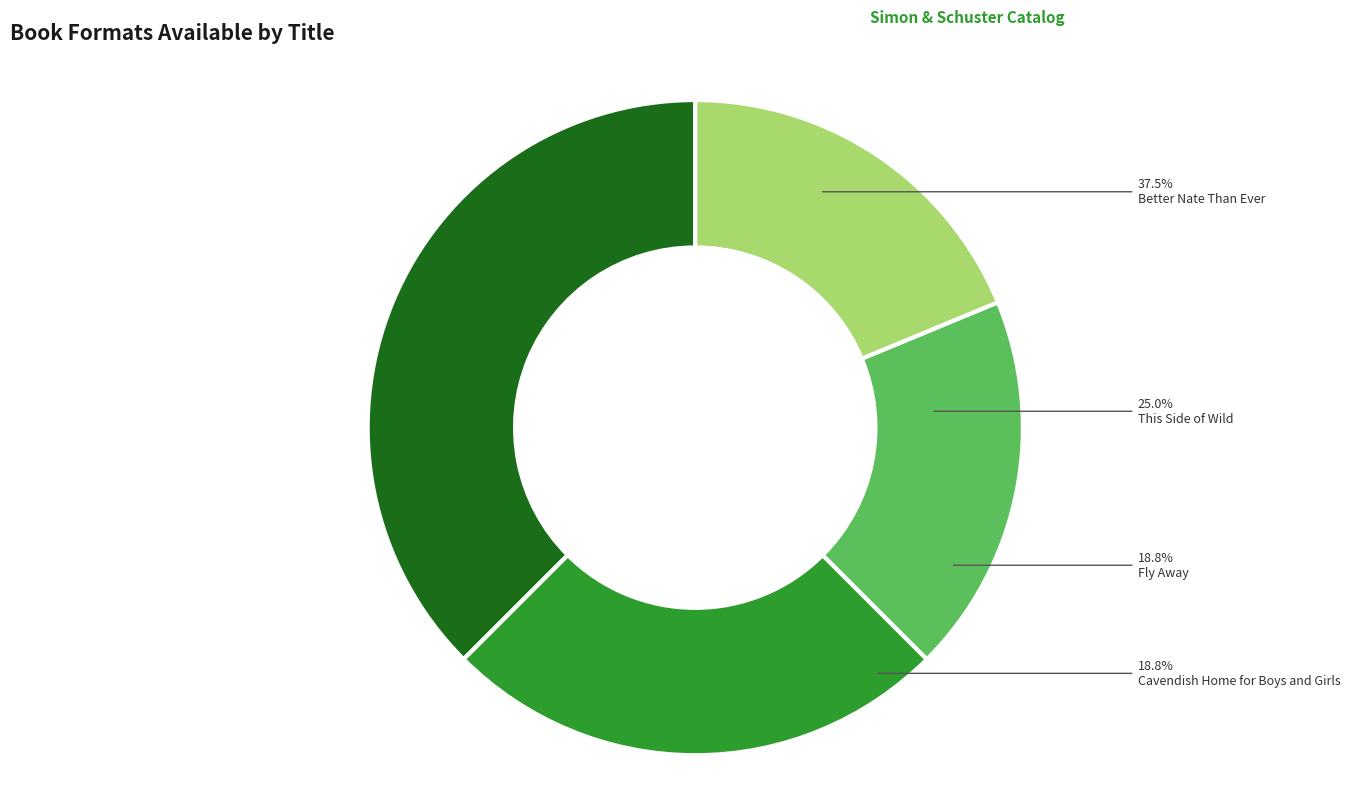

True or false: Cavendish Home for Boys and Girls accounts for 19% of the total.

True